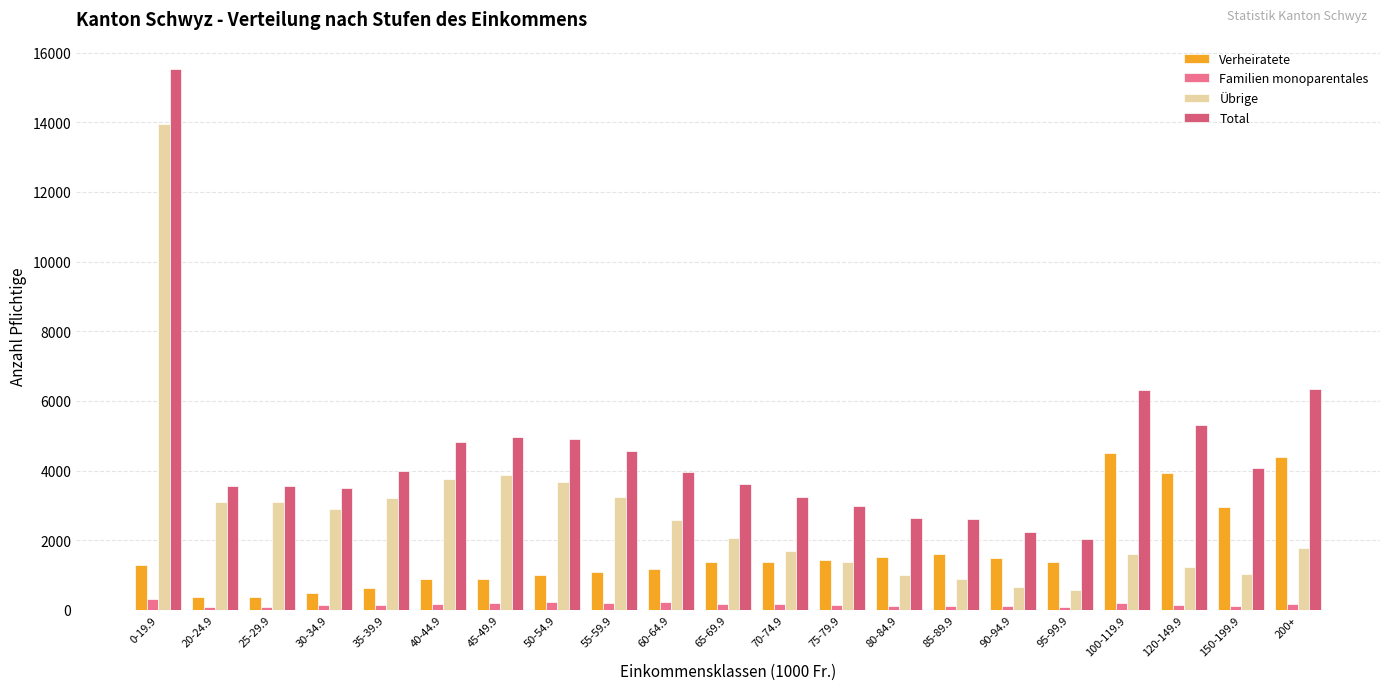

Which category has the highest value across all series?

0-19.9